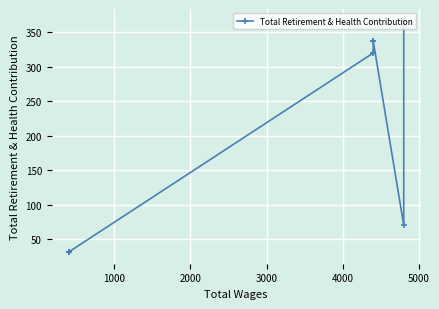

Approximately how many times larger is the value at 5000 compared to 1000?

0.4